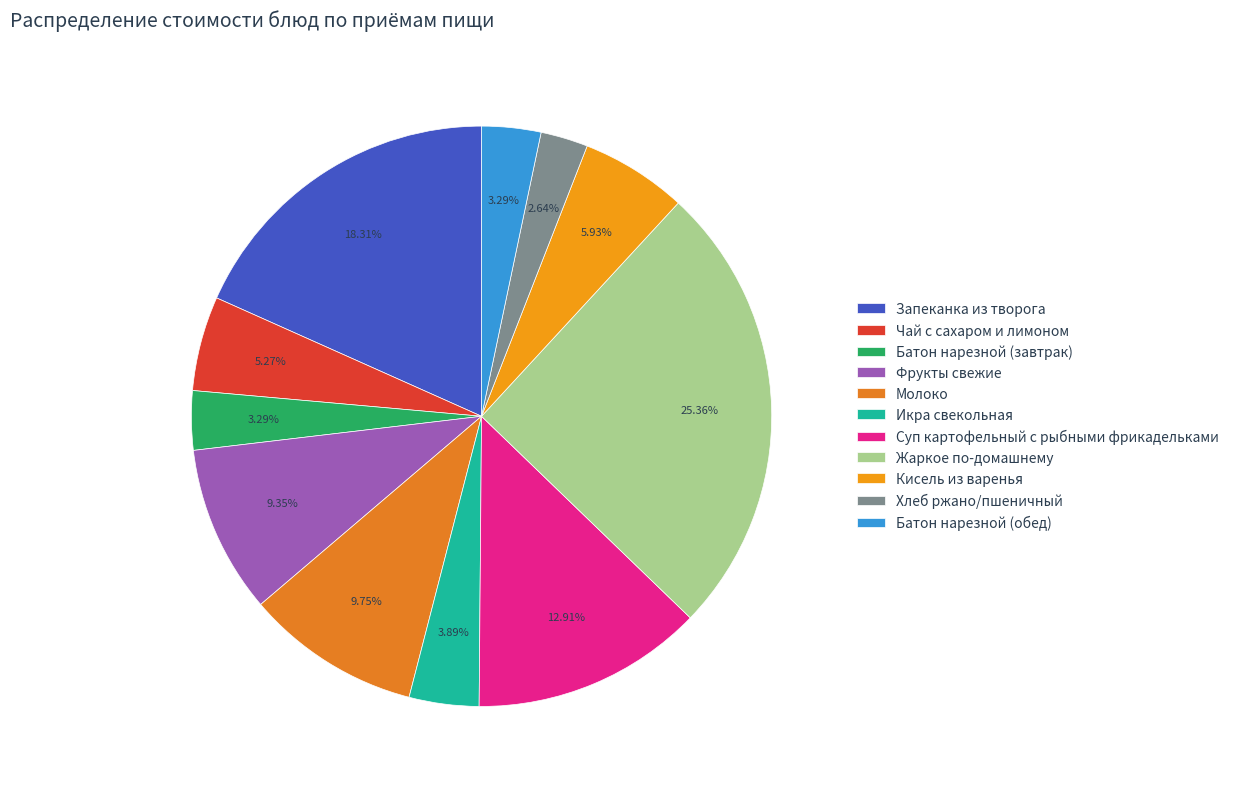

How many slices are in this pie chart?

11